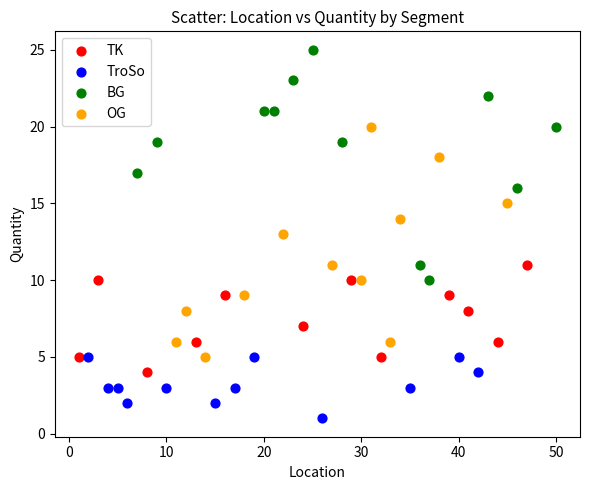

What are all the series names shown in the legend?

TK, TroSo, BG, OG